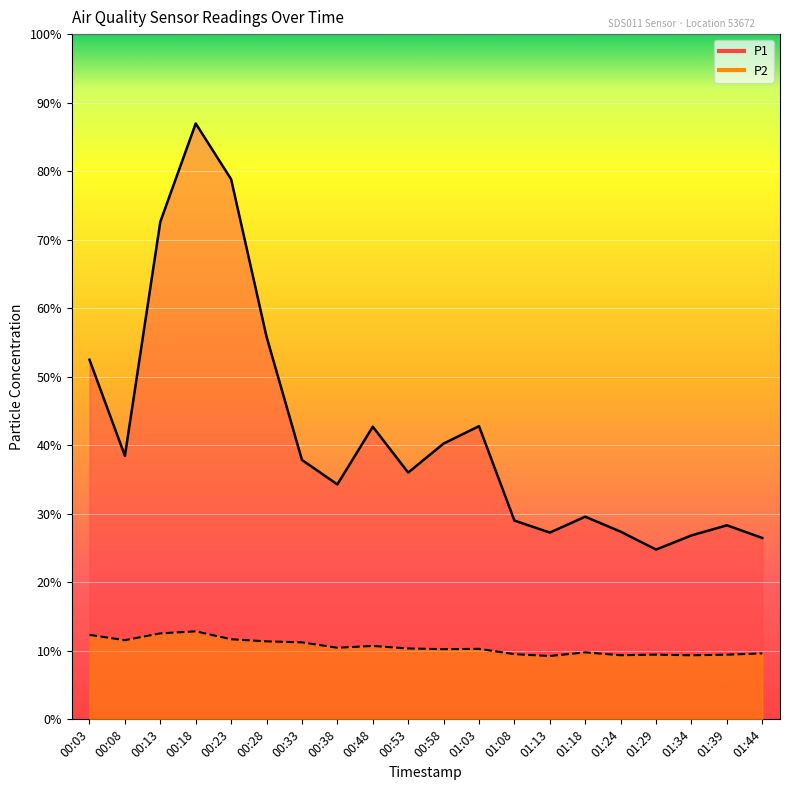

Rank the categories by P2 value from lowest to highest.

01:13, 01:34, 01:24, 01:39, 01:29, 01:08, 01:44, 01:18, 00:58, 01:03, 00:53, 00:38, 00:48, 00:33, 00:28, 00:08, 00:23, 00:03, 00:13, 00:18